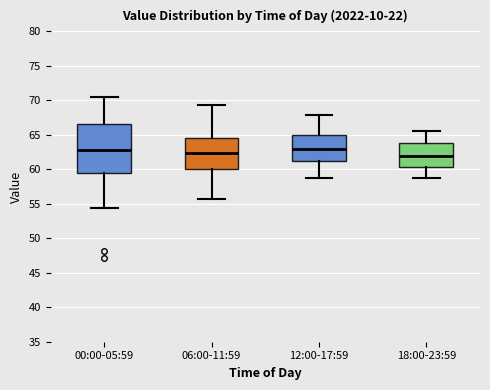

Reading left to right, transcribe this box plot: for each box, give where its median line is, the range the box spans, and where its two whiskers end, as read against the y-axis. The values are not printed on the chart, so give them approximately, as read against the axis.

00:00-05:59: median 63.0, box 59.5 to 66.5, whiskers 54.5 to 70.5
06:00-11:59: median 62.5, box 60.0 to 64.5, whiskers 55.5 to 69.5
12:00-17:59: median 63.0, box 61.0 to 65.0, whiskers 58.5 to 68.0
18:00-23:59: median 62.0, box 60.5 to 64.0, whiskers 58.5 to 65.5